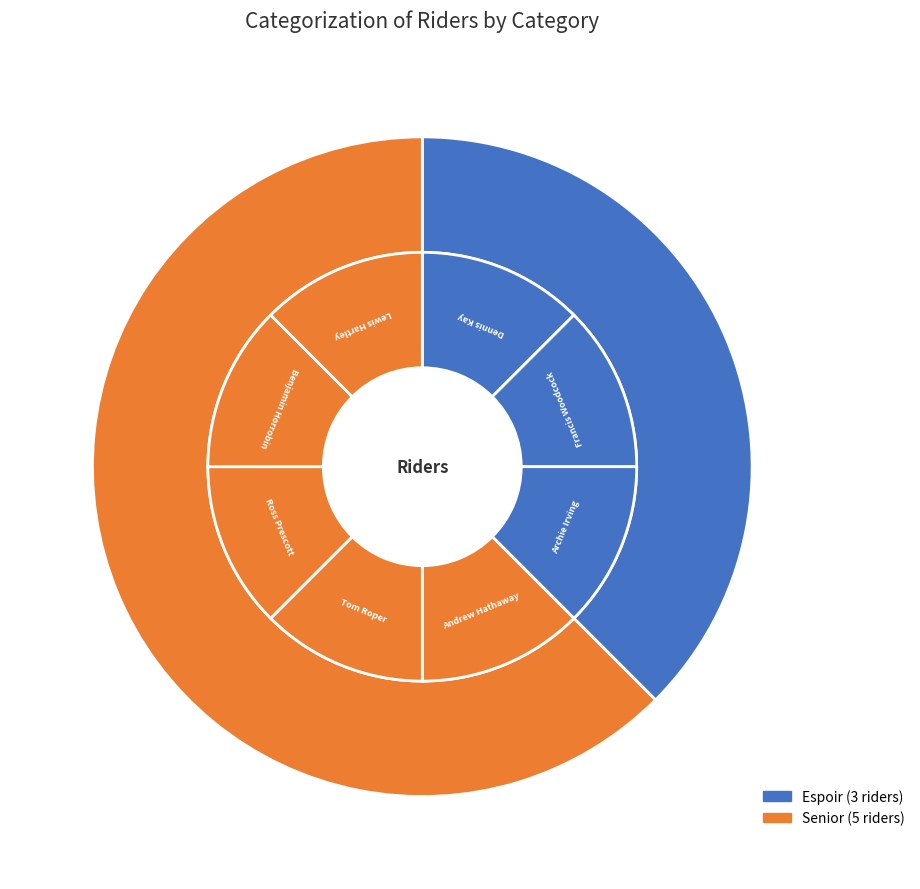

What is the total percentage of Espoir and Senior?

100.0%